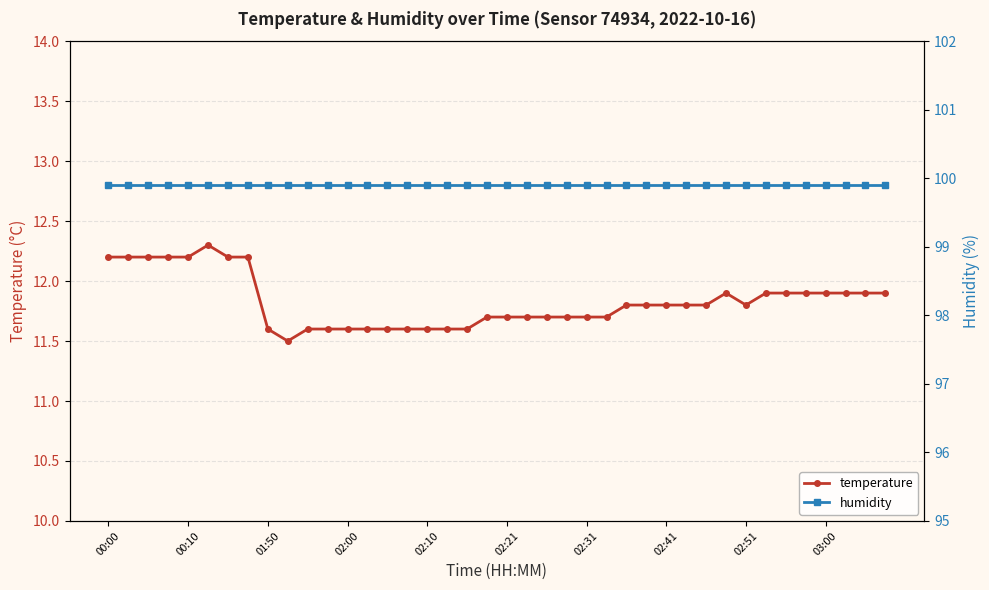

Count the number of categories in the chart.

40